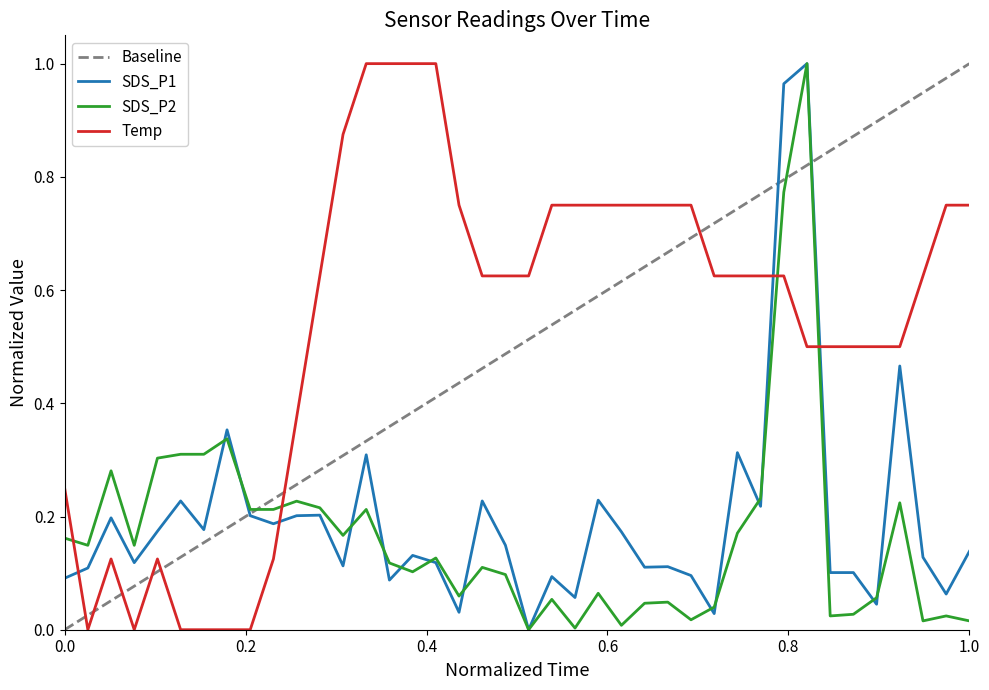

At how many categories does at least one series exceed 0?

40